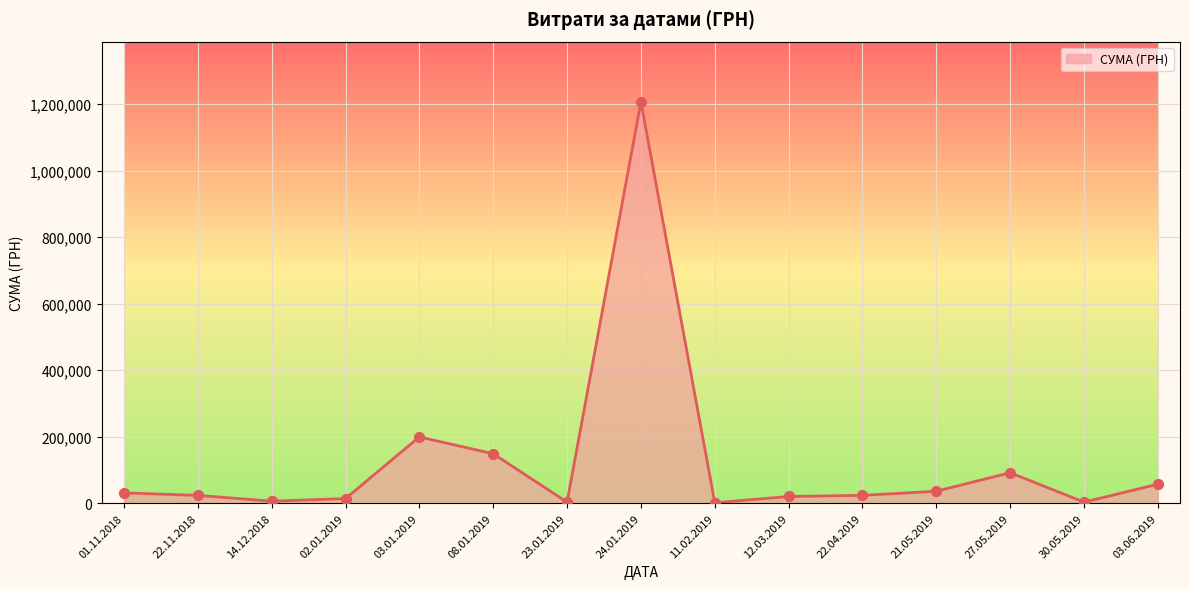

Approximately how many times larger is the value at 27.05.2019 compared to 03.06.2019?

1.6